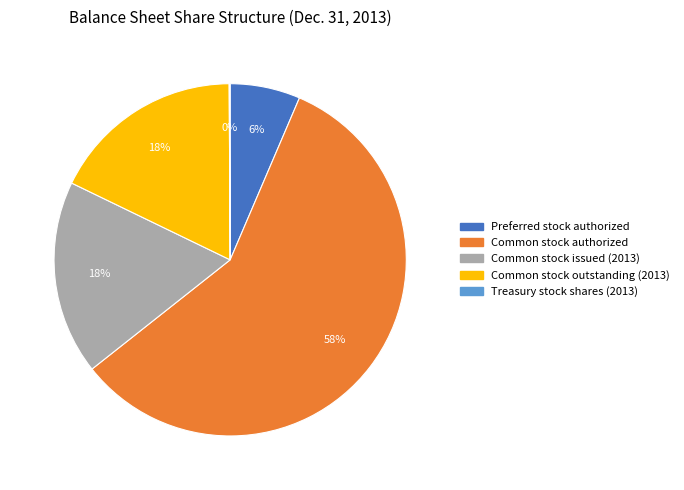

Is Preferred stock authorized the majority of the pie?

No